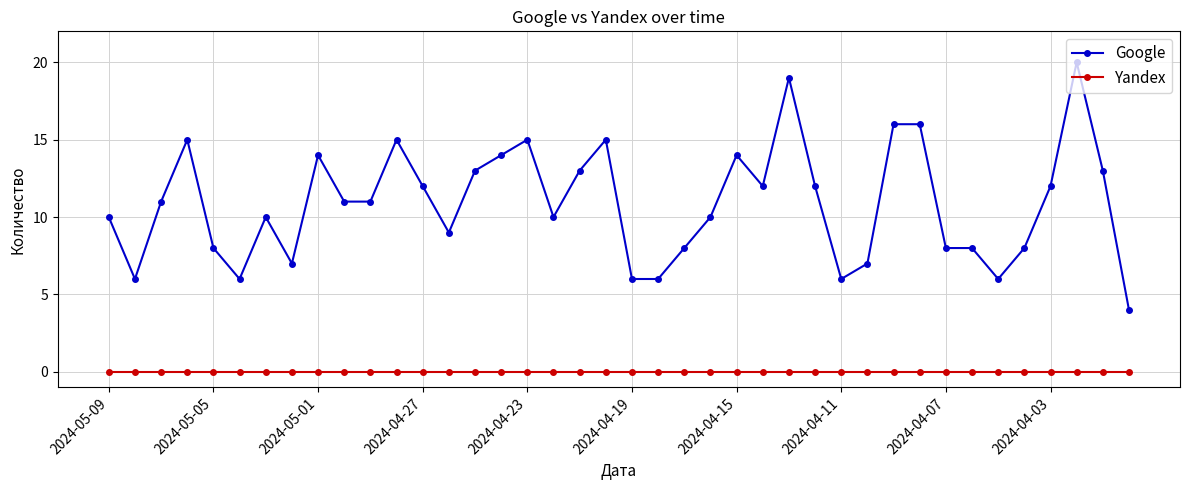

Which series has the largest range (max minus min)?

Google